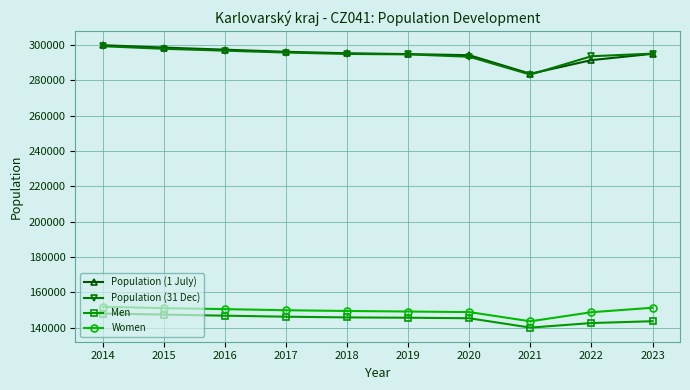

What is the value of the Population (31 Dec) point at the 8th from the left?

283210